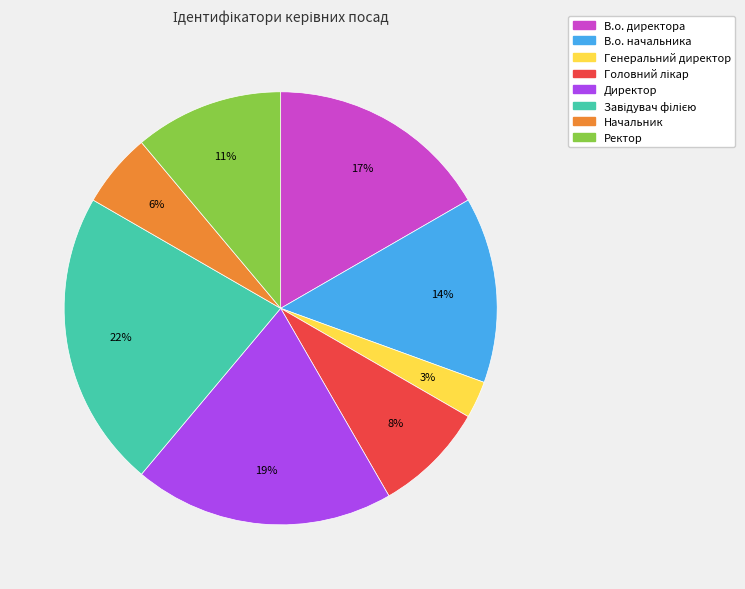

Does Начальник represent more than half of the total?

No